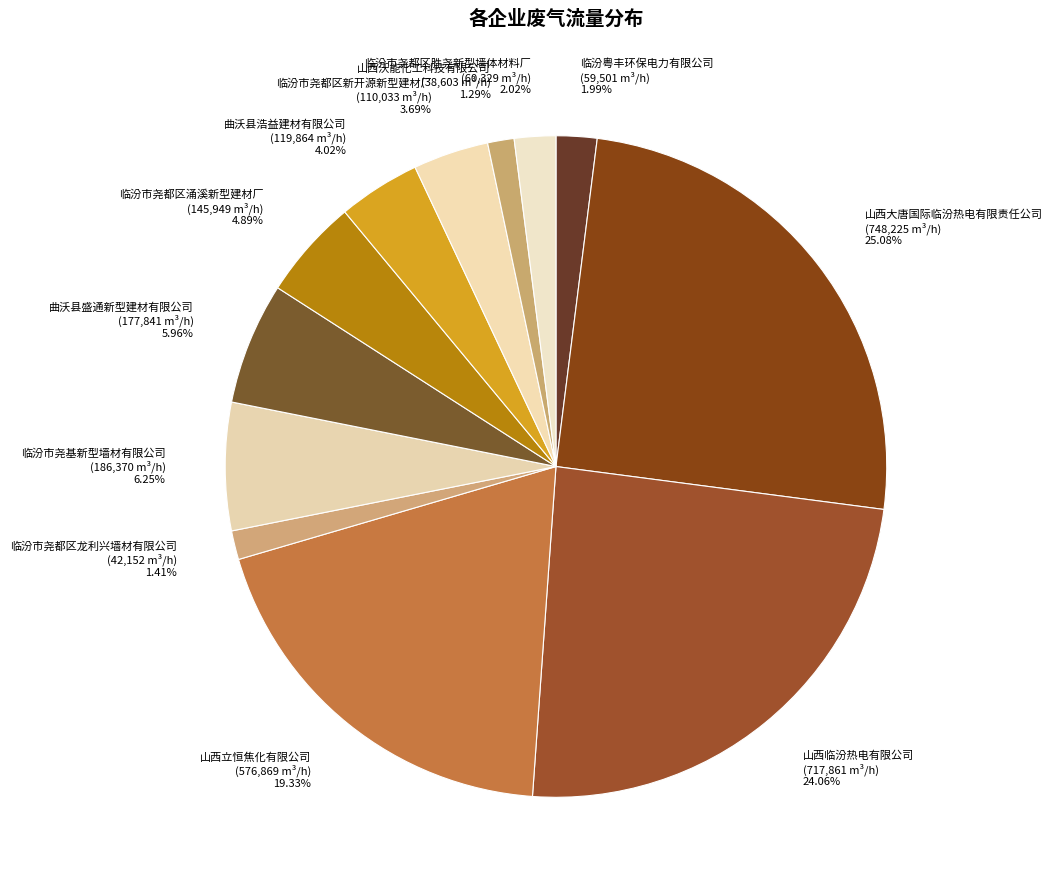

Is there any slice that represents more than half of the pie?

No